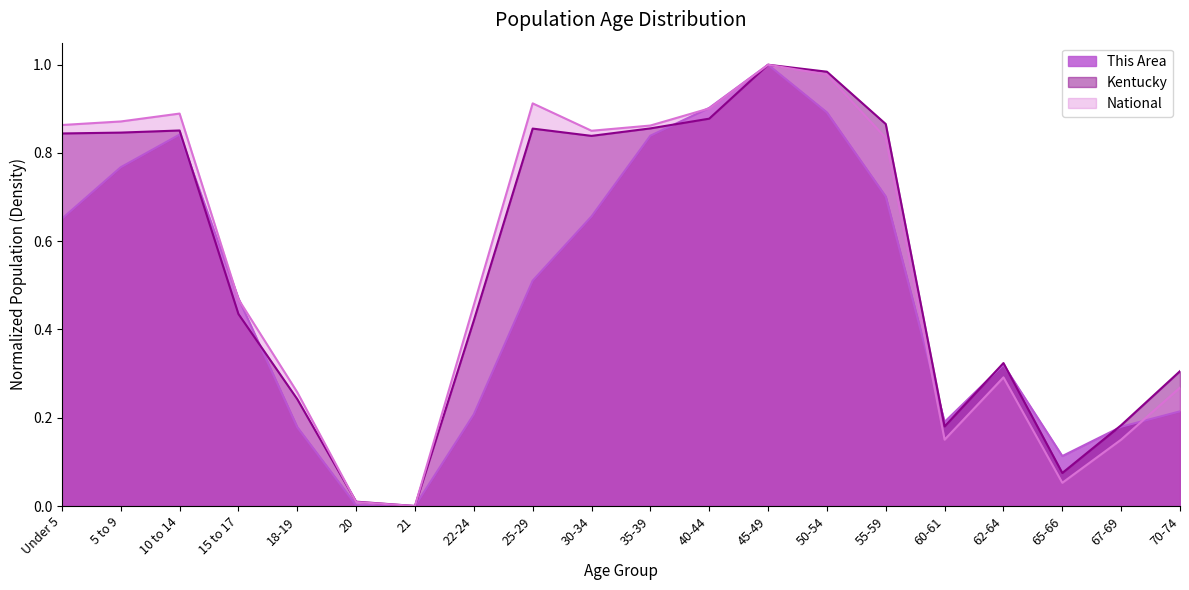

What is the value of the Kentucky point at the 16th from the left?

0.2